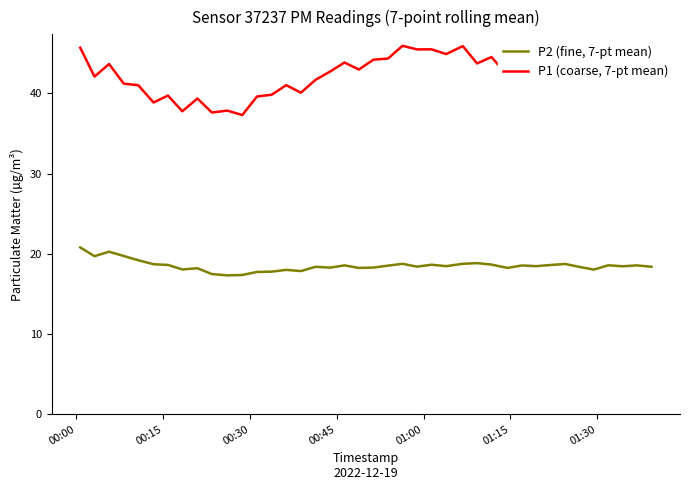

True or false: P1 (coarse, 7-pt mean) and P2 (fine, 7-pt mean) cross at least once.

False